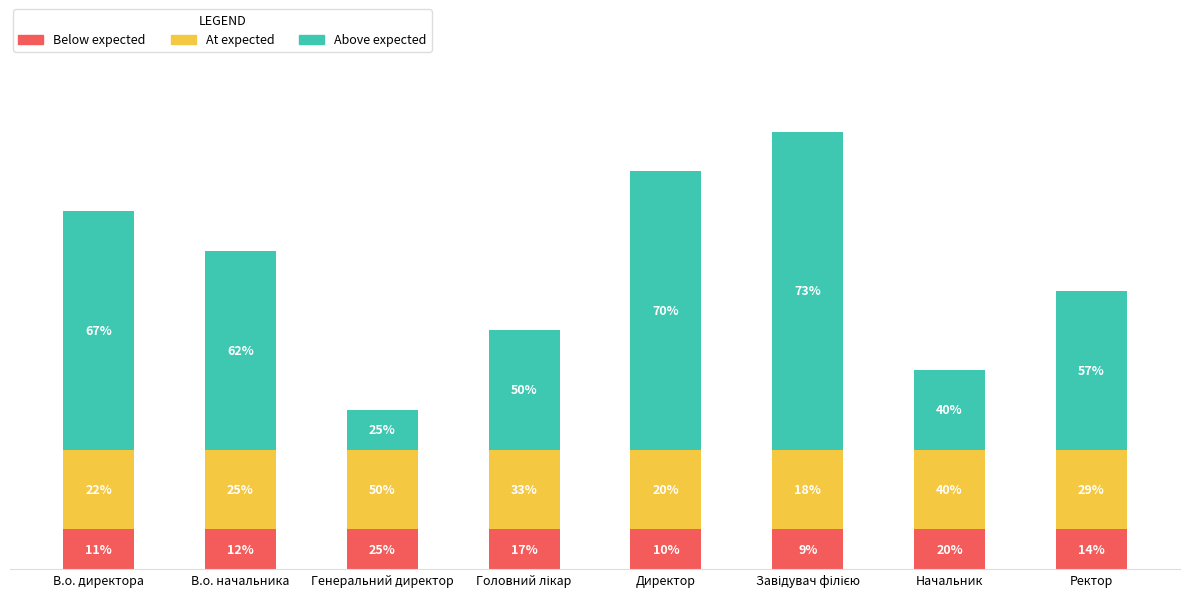

Does the chart contain stacked bars?

Yes